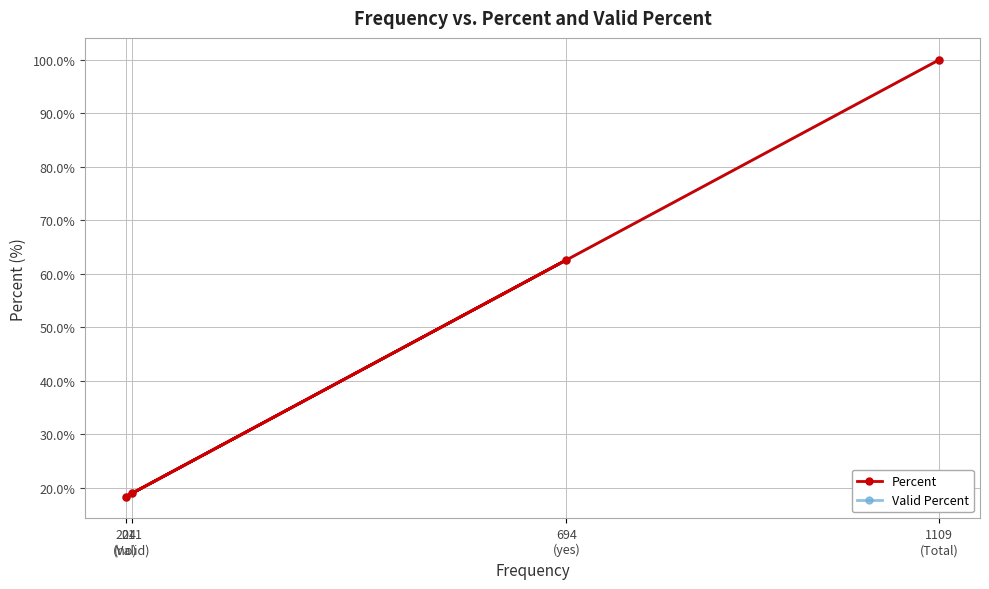

Does the chart have visible grid lines?

Yes